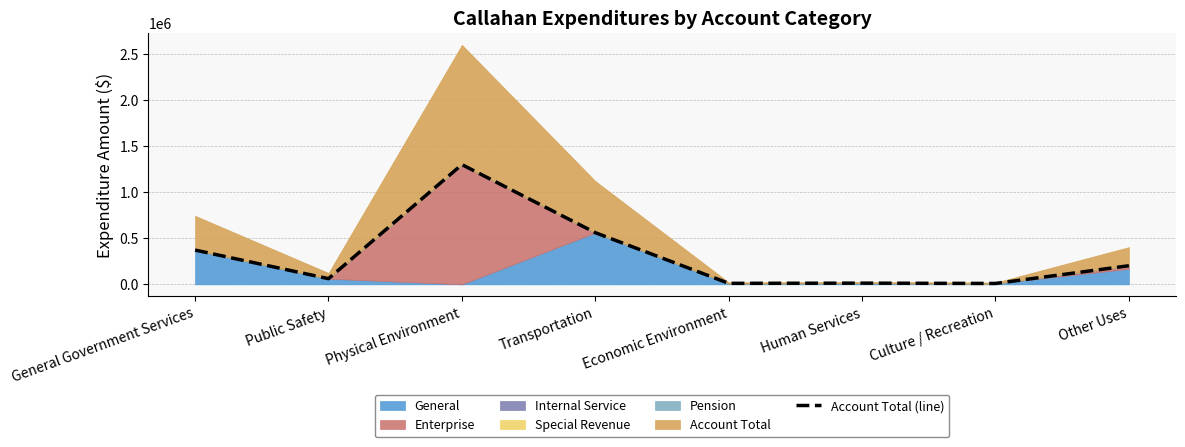

What is the ratio of the value at Human Services to the value at Public Safety?

0.2